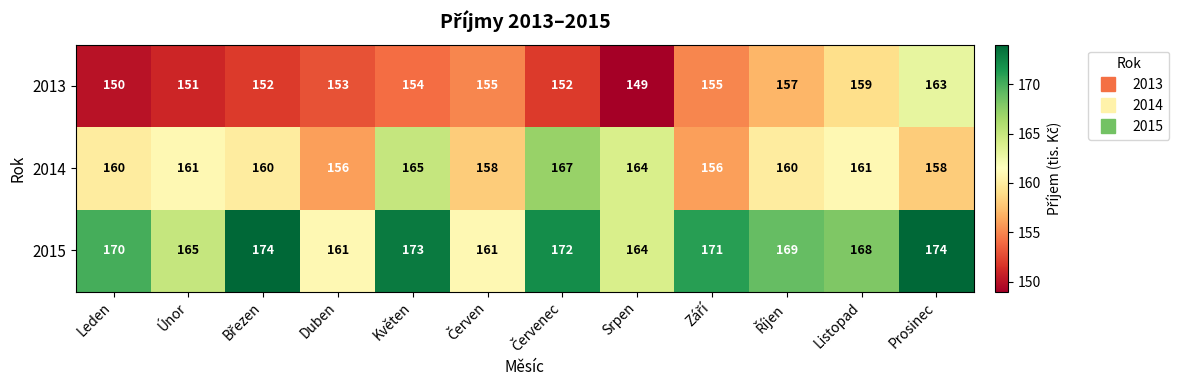

Read the 2013 value at Listopad, to the nearest 5.

160